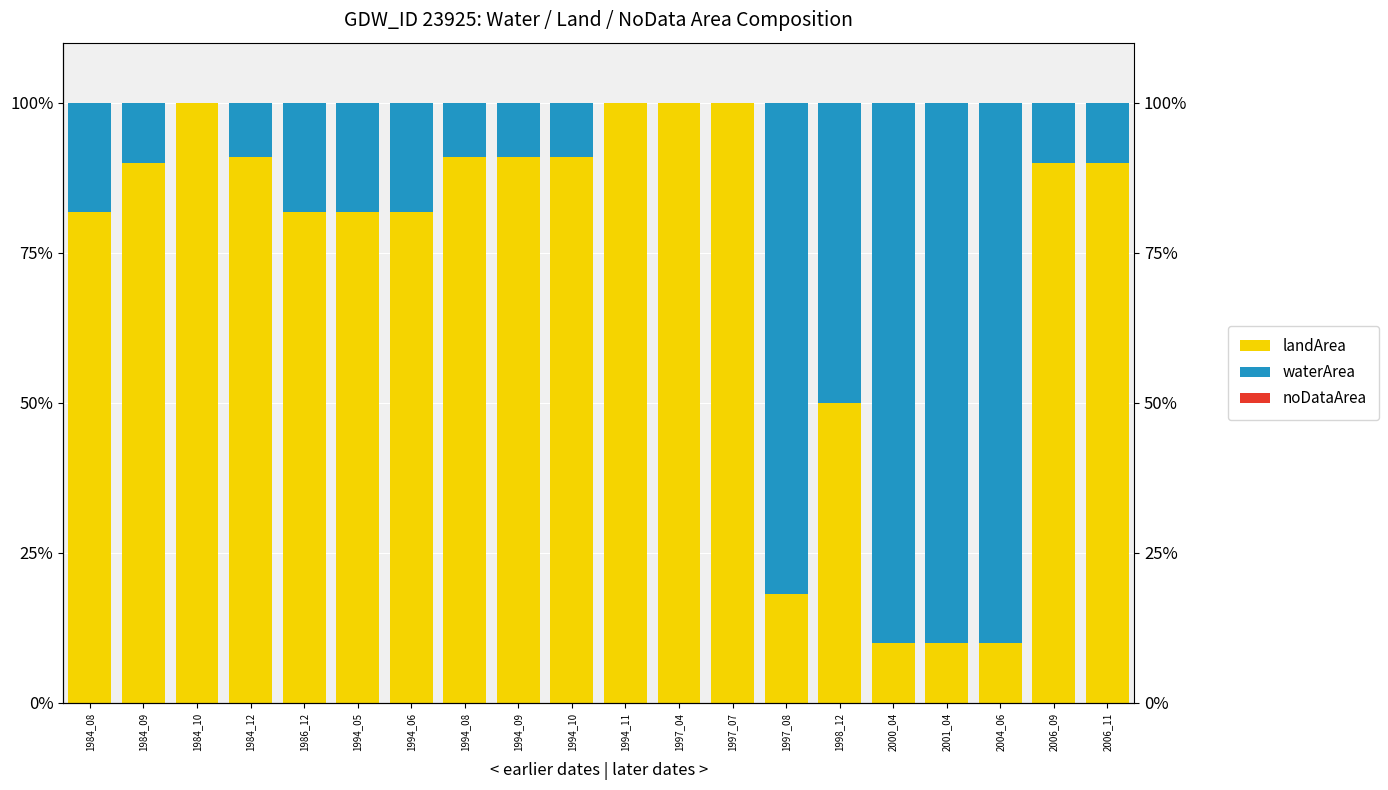

How many data points does each series have?

20